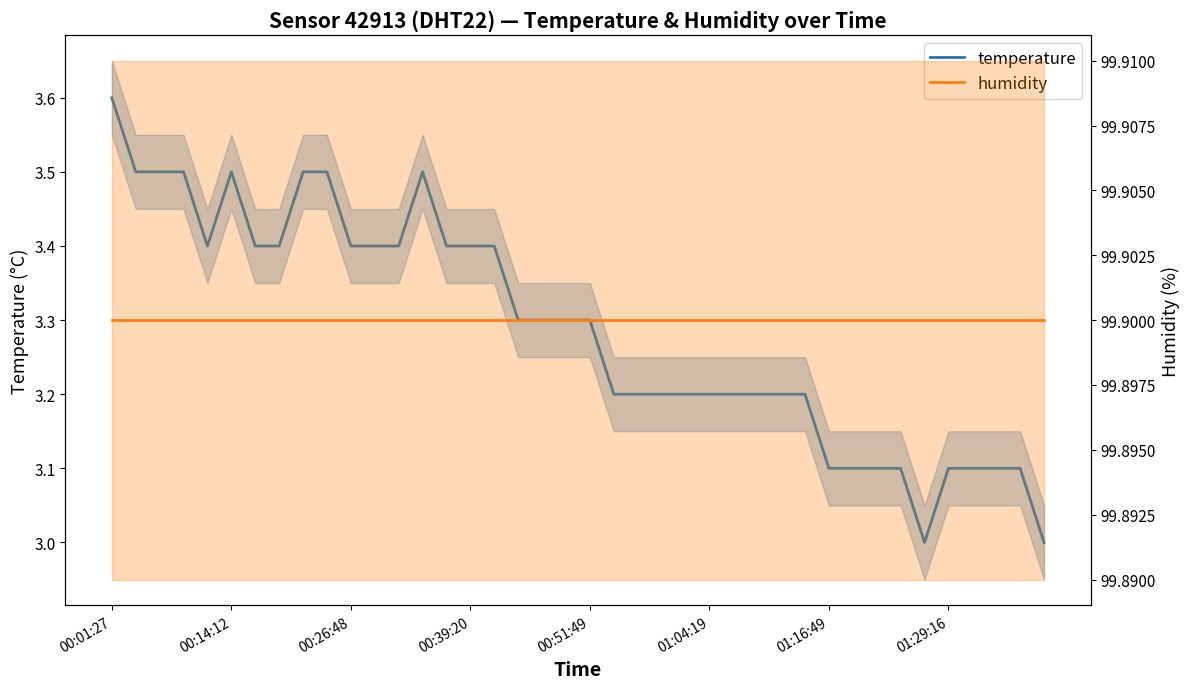

What is the sum of all temperature values?

131.5